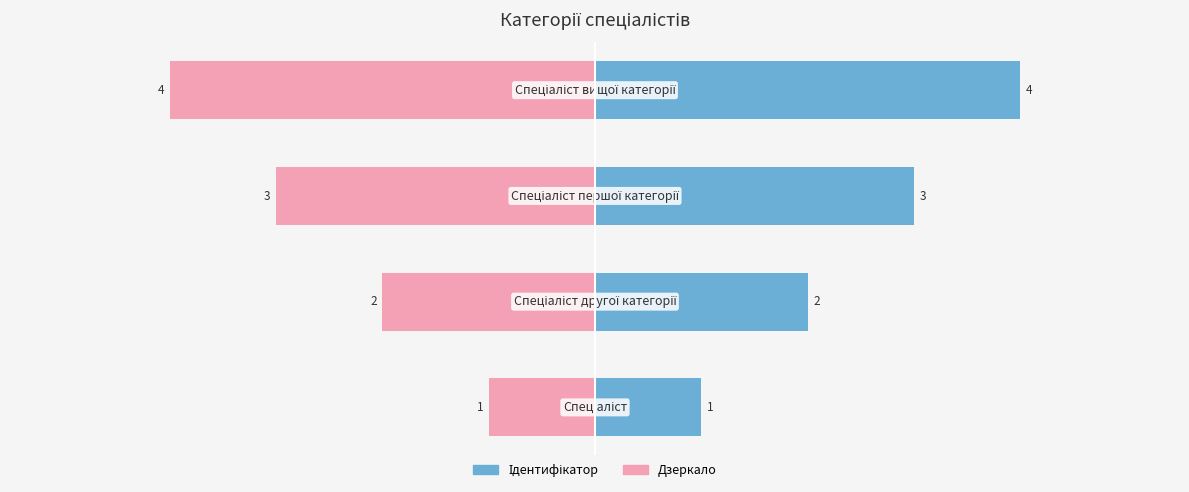

What is the difference between the highest and lowest values at 0?

8